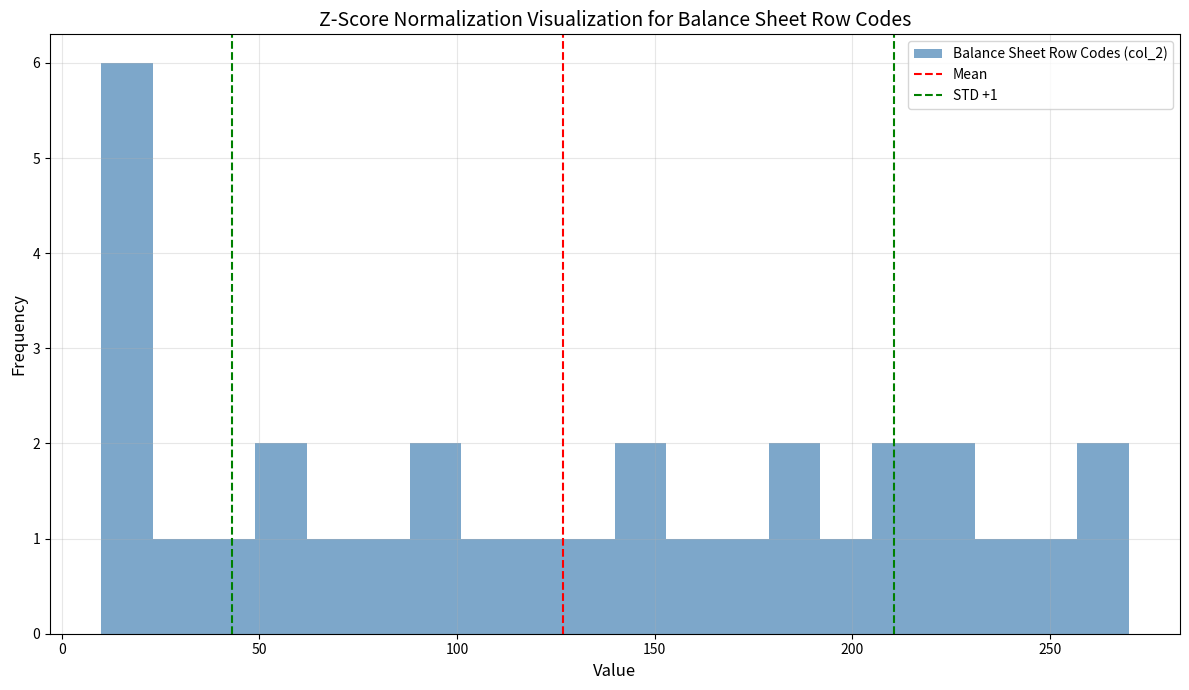

Around what value on the x-axis is the tallest bar? Give the approximate position of its centre, as read against the axis.

15